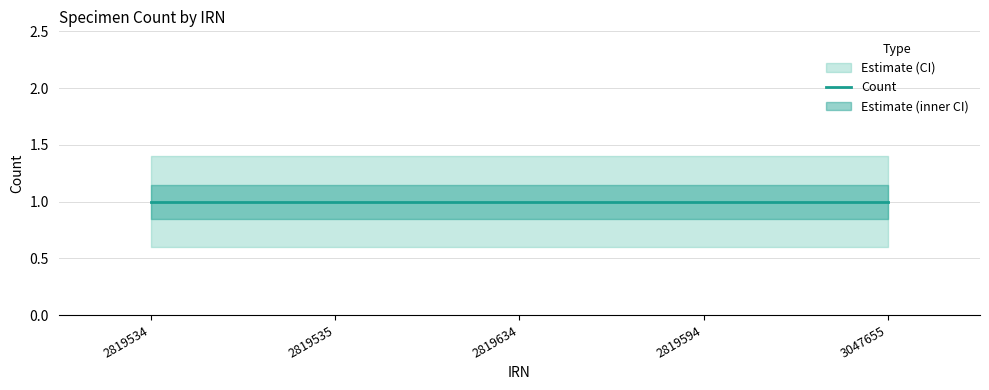

At which label does Count_upper reach its minimum?

2819534